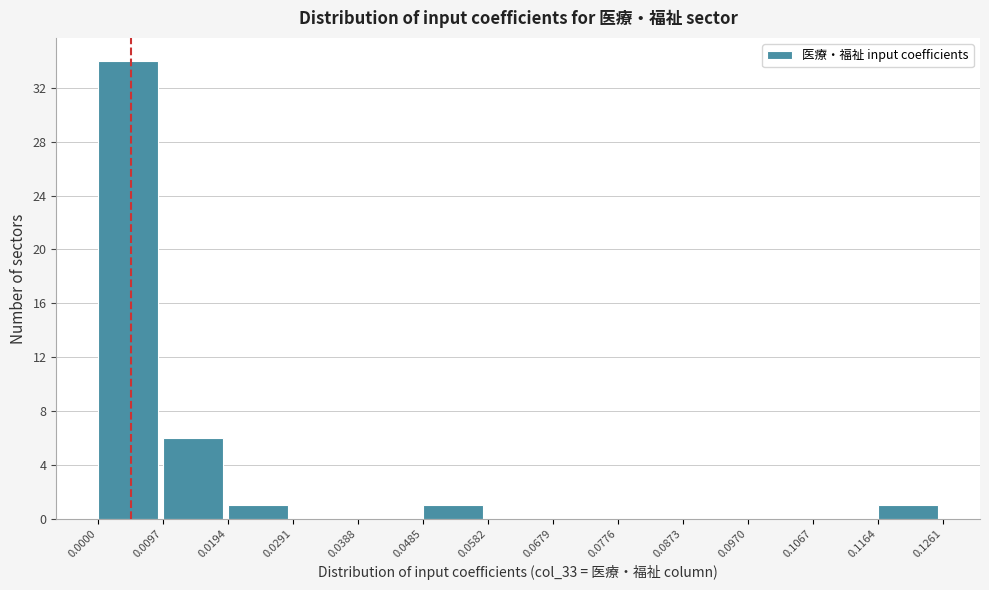

How tall is the bar that spans 0.0194 to 0.0291 on the x-axis? The values are not printed on the chart, so give them approximately, as read against the axis.

1